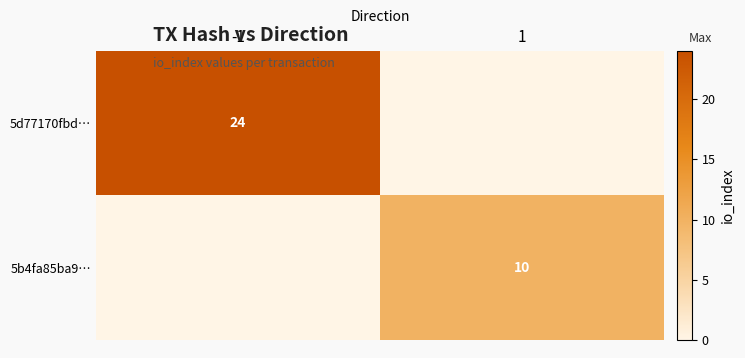

The 5d77170fbd… series shows 36 at -1. True or false?

False